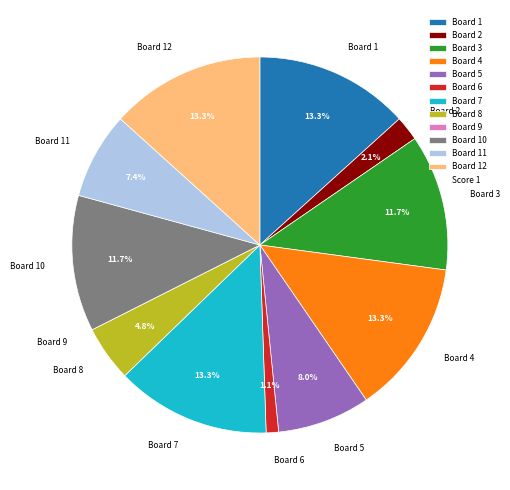

Between Board 5 and Board 12, which is larger?

Board 12